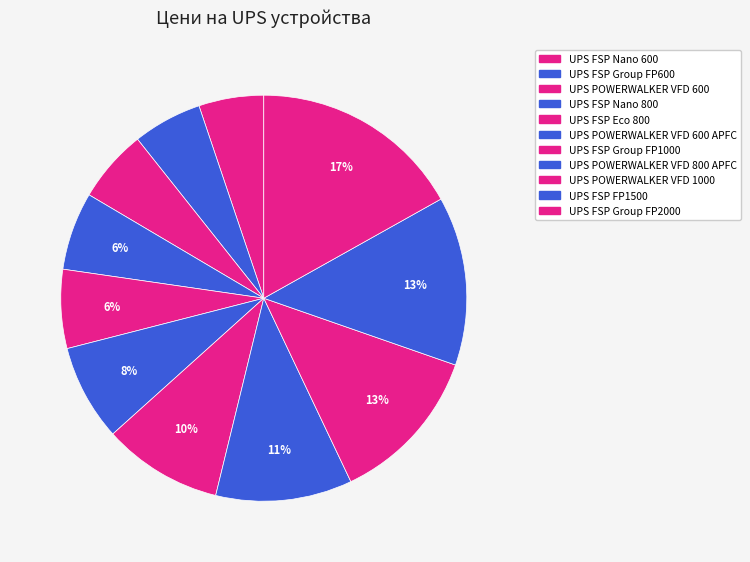

How many segments does this pie chart have?

11